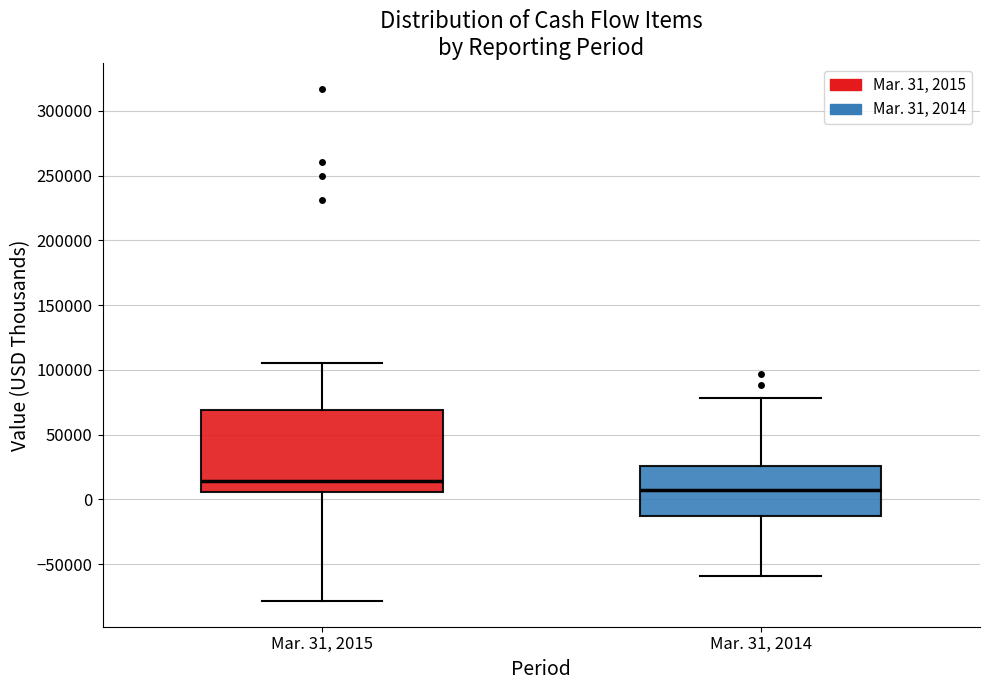

Which box has the lowest median line?

Mar. 31, 2014